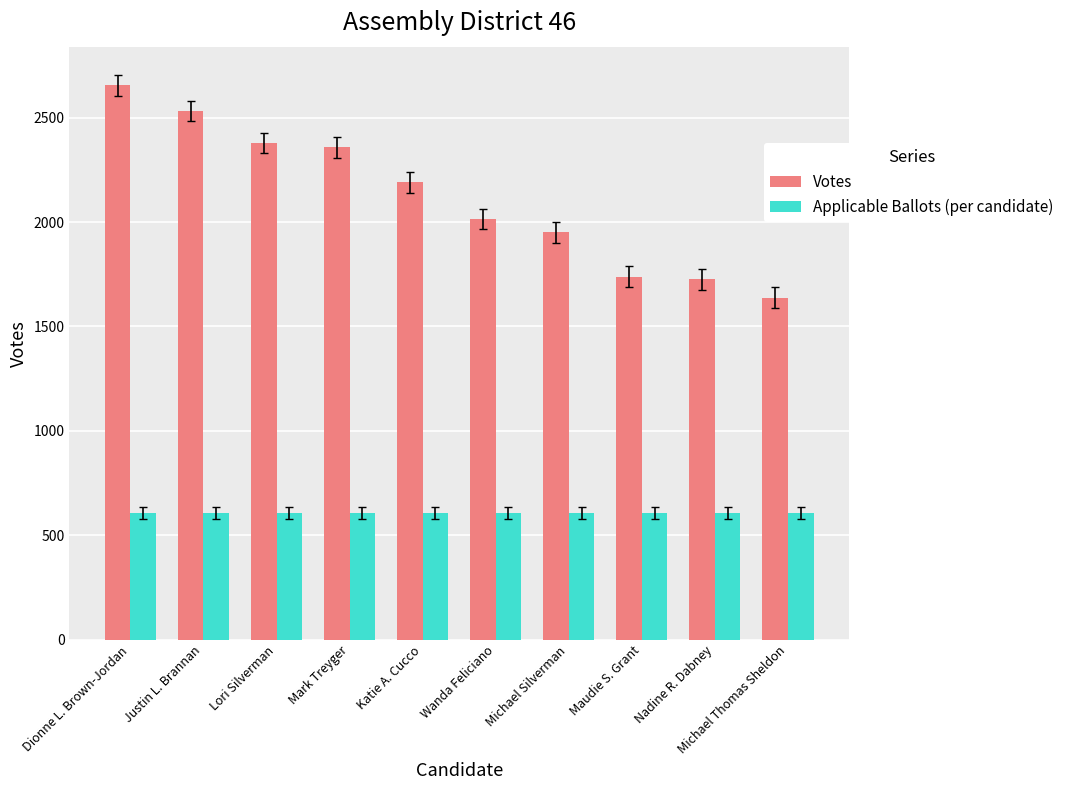

What is the highest value of the Votes series?

2655